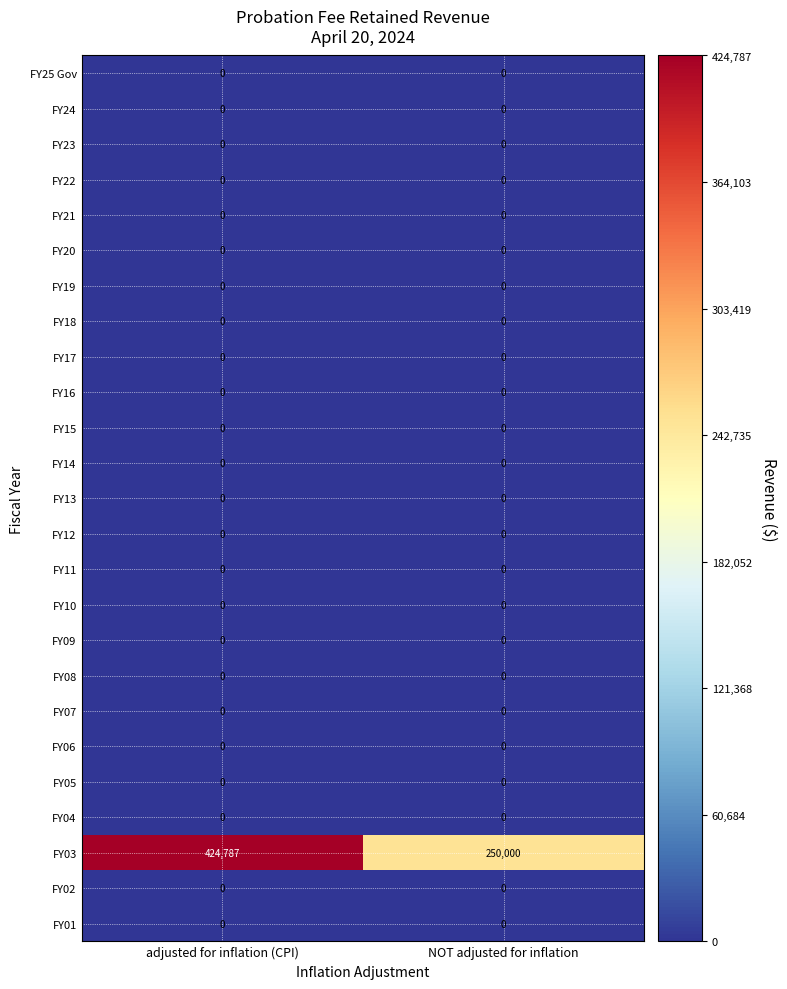

Is it true that FY13 equals 0 at adjusted for inflation (CPI)?

True